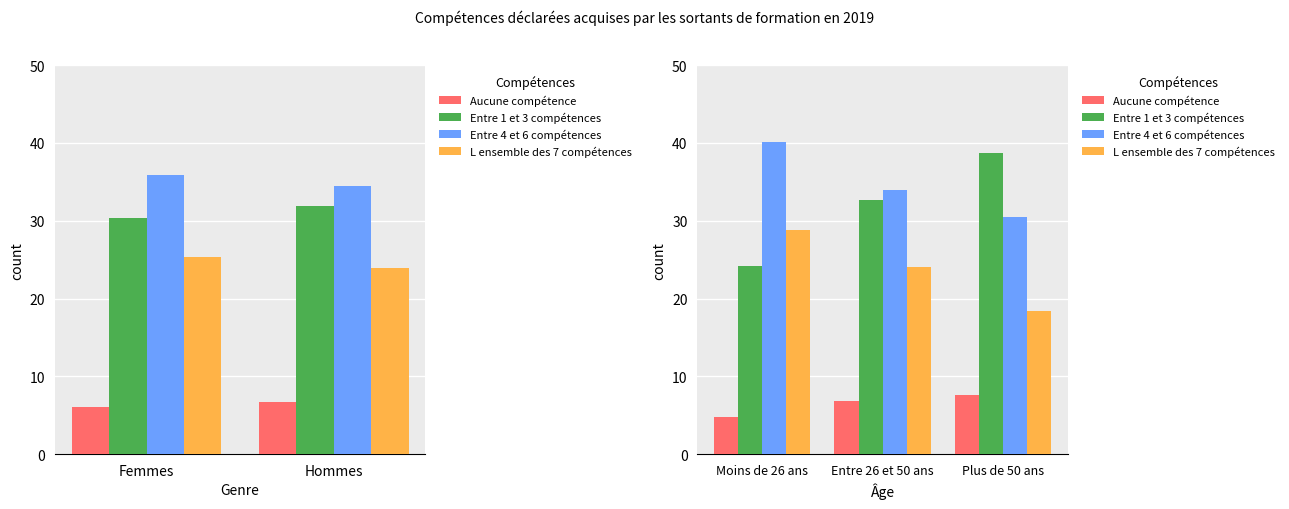

What is the sum of the Entre 4 et 6 compétences values at Plus de 50 ans and Moins de 26 ans?

70.6